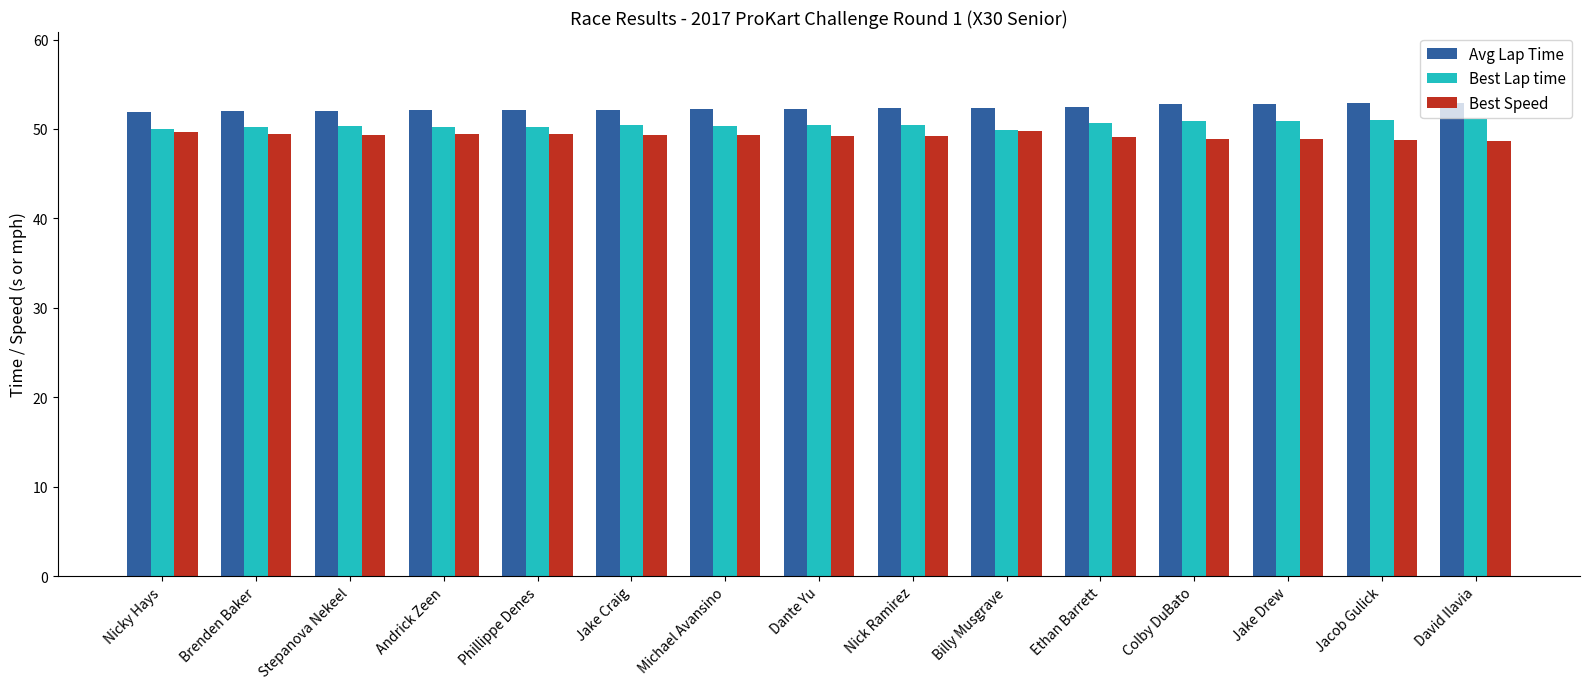

Read the Best Lap time value at Colby DuBato.

50.9